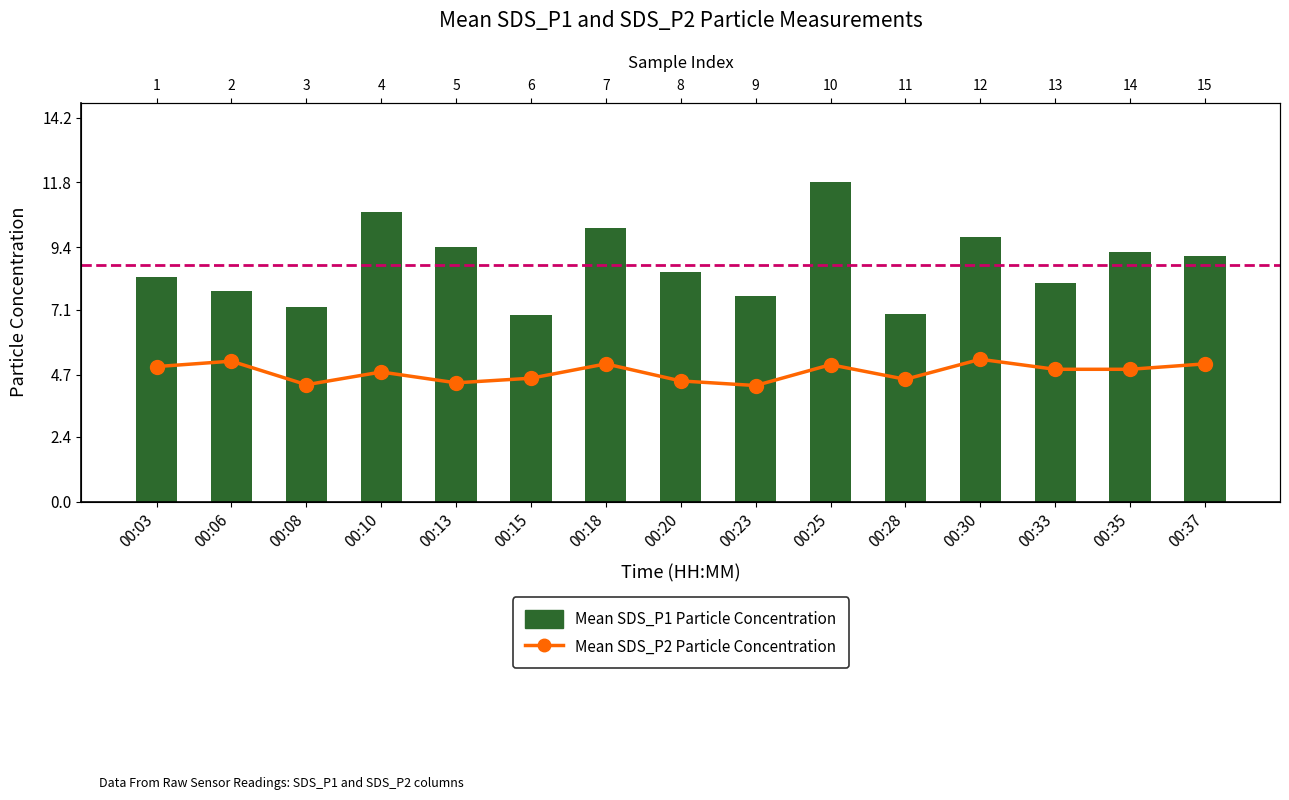

Between 00:25 and 00:30, which series saw the biggest shift?

Mean SDS_P1 Particle Concentration